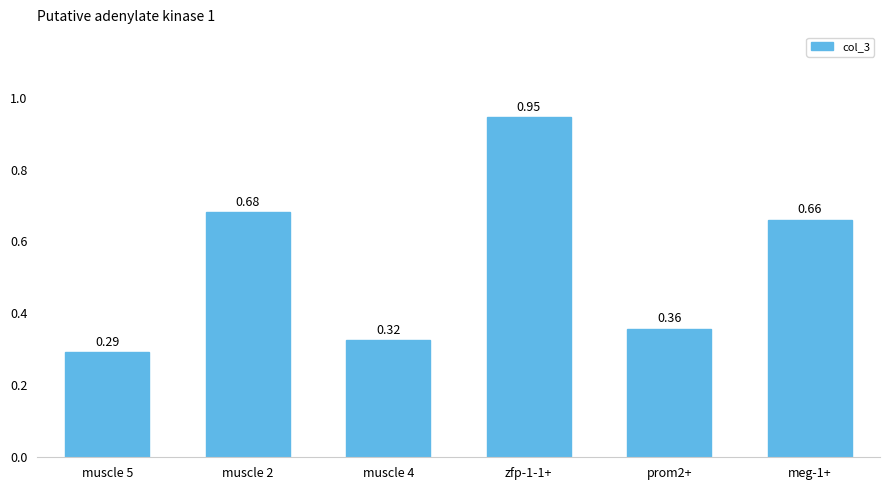

List the labels in order of value, largest first.

zfp-1-1+, muscle 2, meg-1+, prom2+, muscle 4, muscle 5